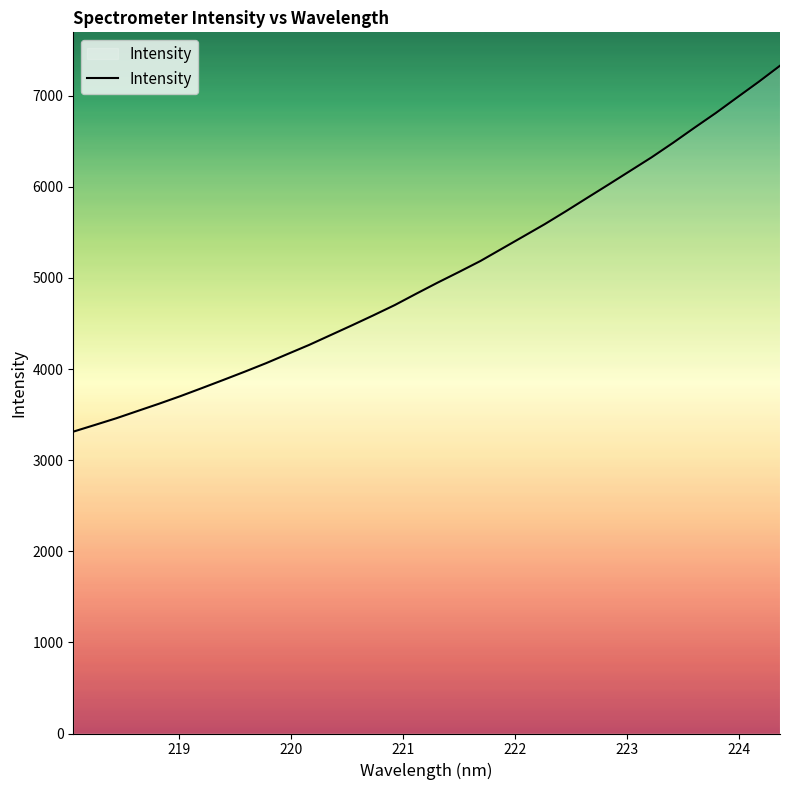

What is the maximum value shown in the chart?

7328.2